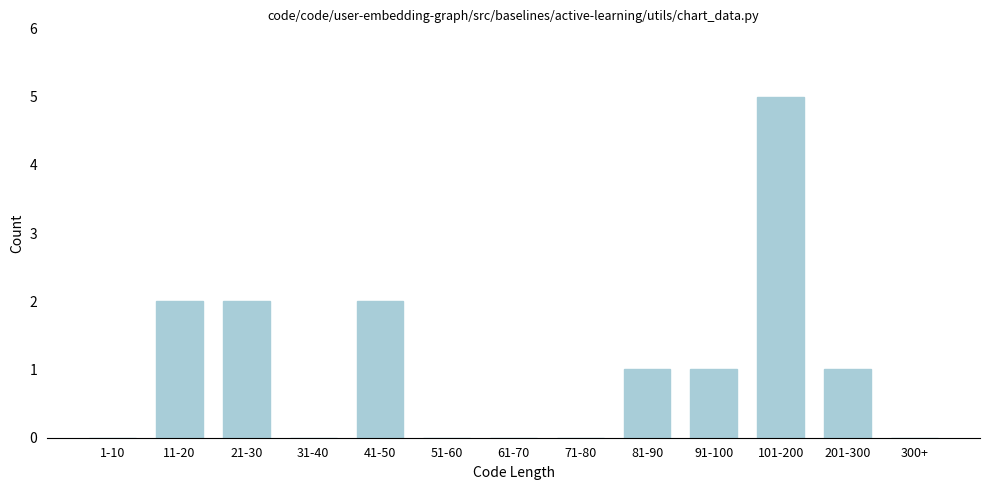

Reading right to left, what are all the values shown in this chart?

300+=0	201-300=1	101-200=5	91-100=1	81-90=1	71-80=0	61-70=0	51-60=0	41-50=2	31-40=0	21-30=2	11-20=2	1-10=0